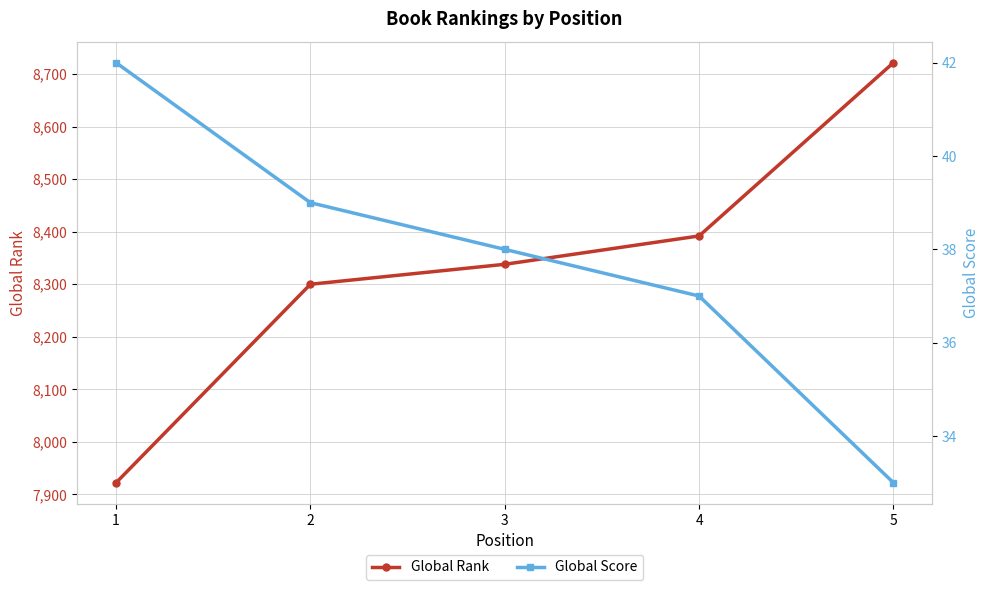

How many distinct data groups are displayed?

2